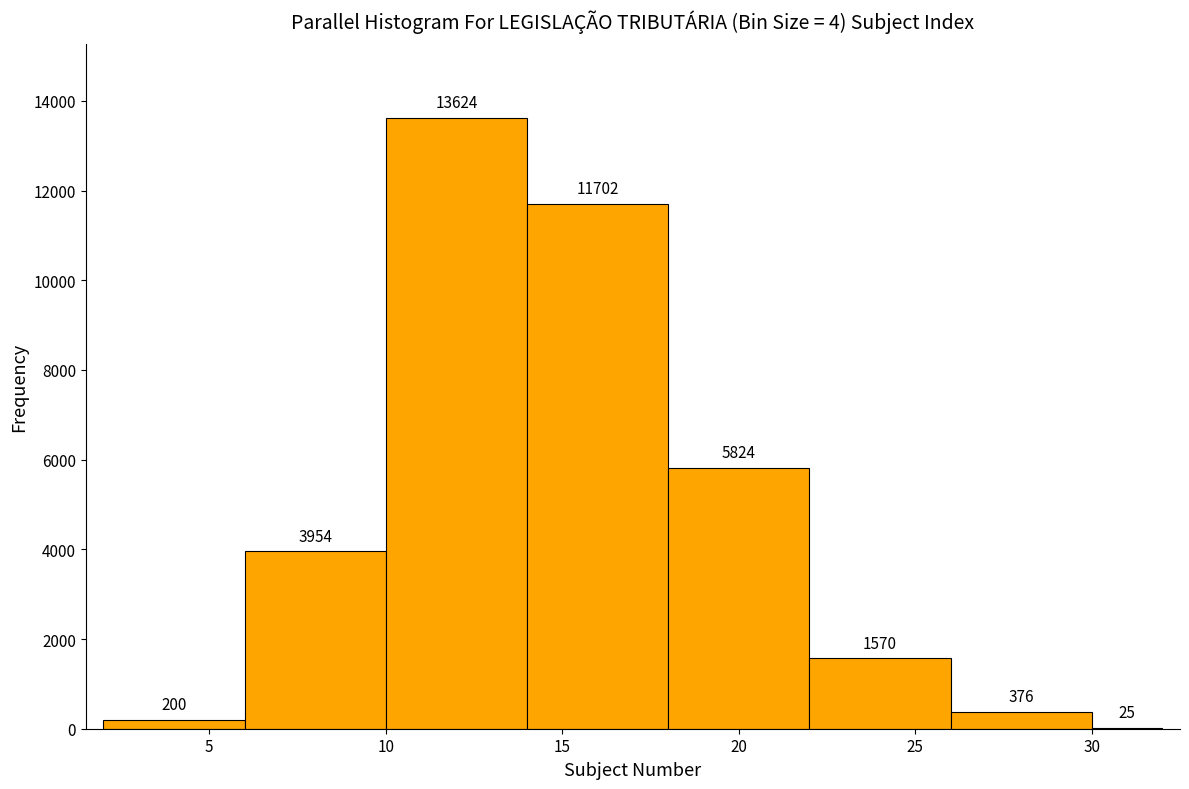

Which range on the x-axis has the tallest bar?

10 to 14